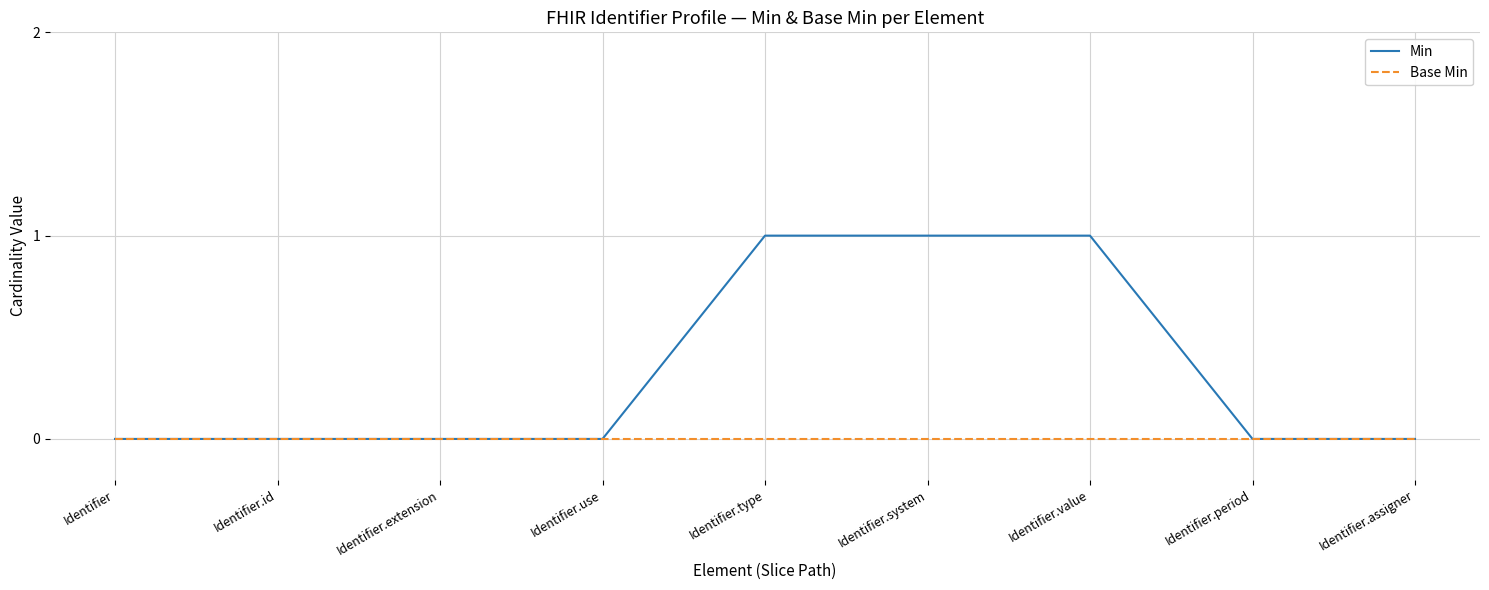

Which series has the largest total across all categories?

Min